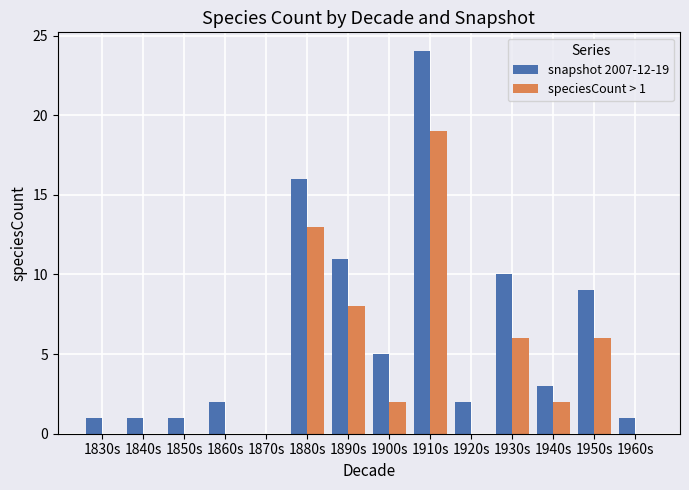

The value of snapshot 2007-12-19 at 1880s is 23. True or false?

False